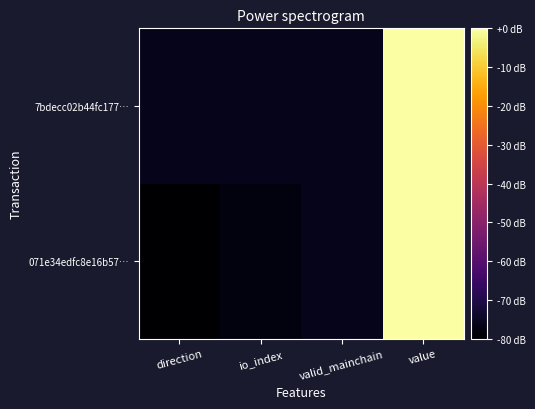

Rank the series by their average value, from lowest to highest.

071e34edfc8e16b57…, 7bdecc02b44fc177…